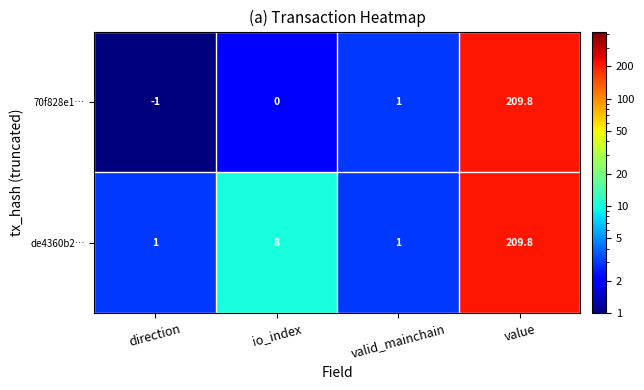

What is the spread (max minus min) of values at io_index?

8.0